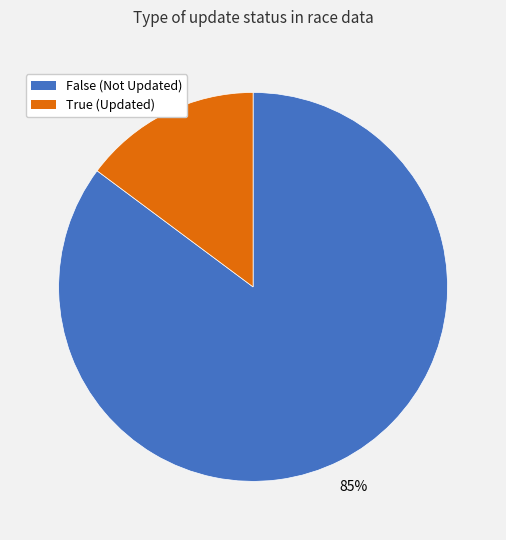

Which has a higher value, False or True?

False